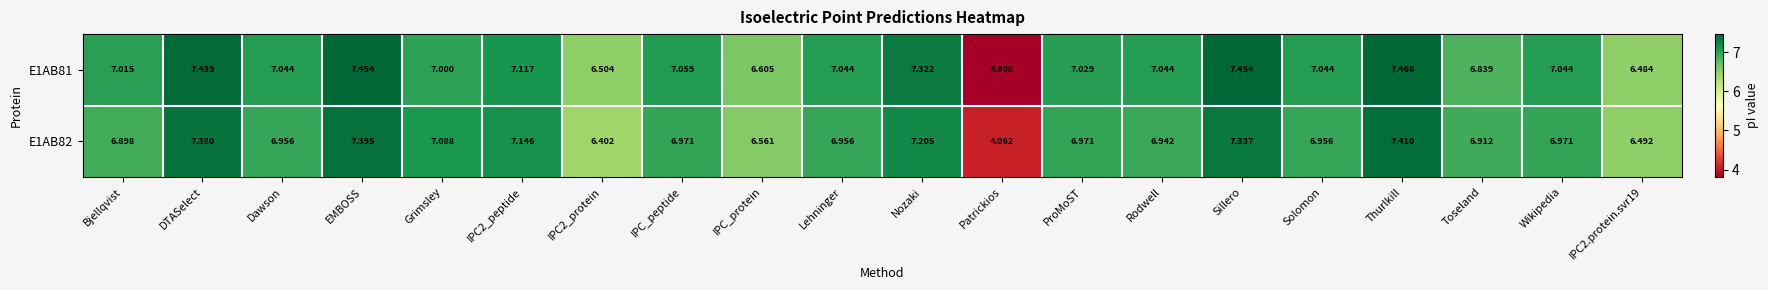

Where does the E1AB81 series first go above 7?

Bjellqvist